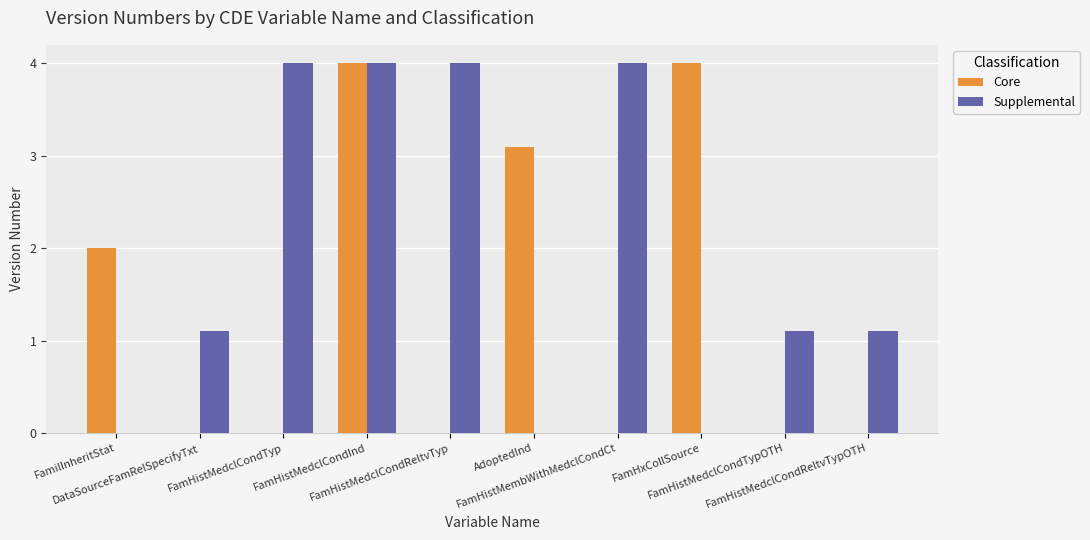

What is the spread (max minus min) of values at AdoptedInd?

3.1